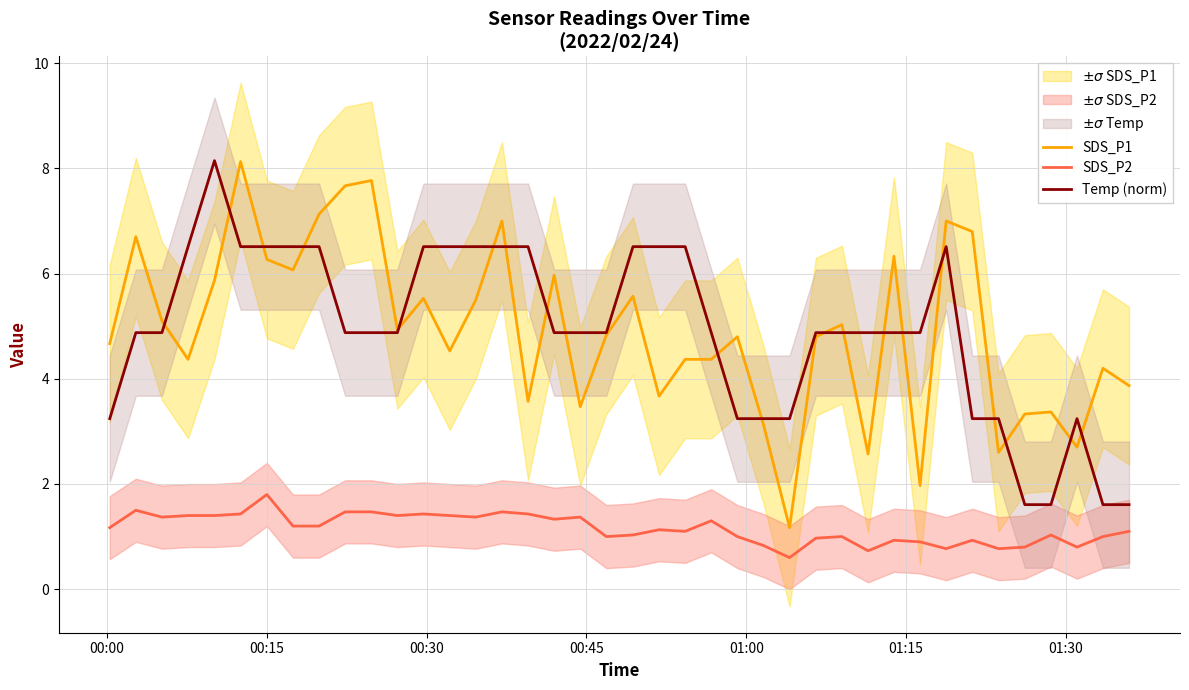

Which series has the widest spread of values?

SDS_P1